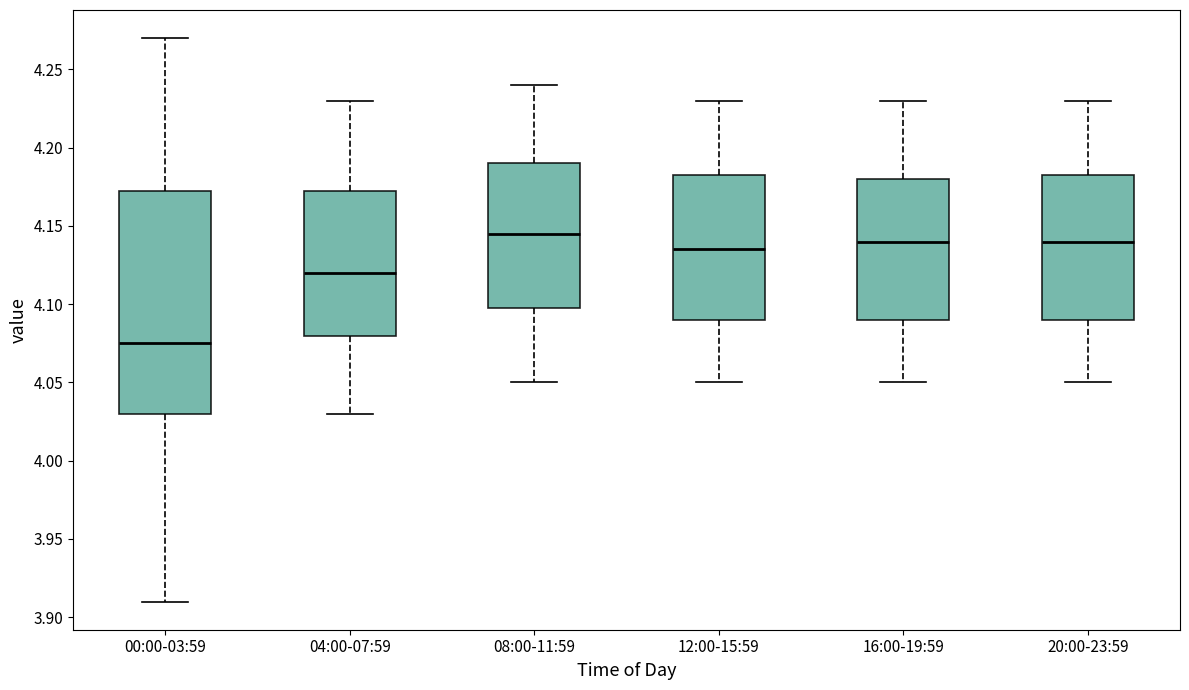

Reading left to right, transcribe this box plot: for each box, give where its median line is, the range the box spans, and where its two whiskers end, as read against the y-axis. The values are not printed on the chart, so give them approximately, as read against the axis.

00:00-03:59: median 4.075, box 4.030 to 4.175, whiskers 3.910 to 4.270
04:00-07:59: median 4.120, box 4.080 to 4.175, whiskers 4.030 to 4.230
08:00-11:59: median 4.145, box 4.100 to 4.190, whiskers 4.050 to 4.240
12:00-15:59: median 4.135, box 4.090 to 4.185, whiskers 4.050 to 4.230
16:00-19:59: median 4.140, box 4.090 to 4.180, whiskers 4.050 to 4.230
20:00-23:59: median 4.140, box 4.090 to 4.185, whiskers 4.050 to 4.230